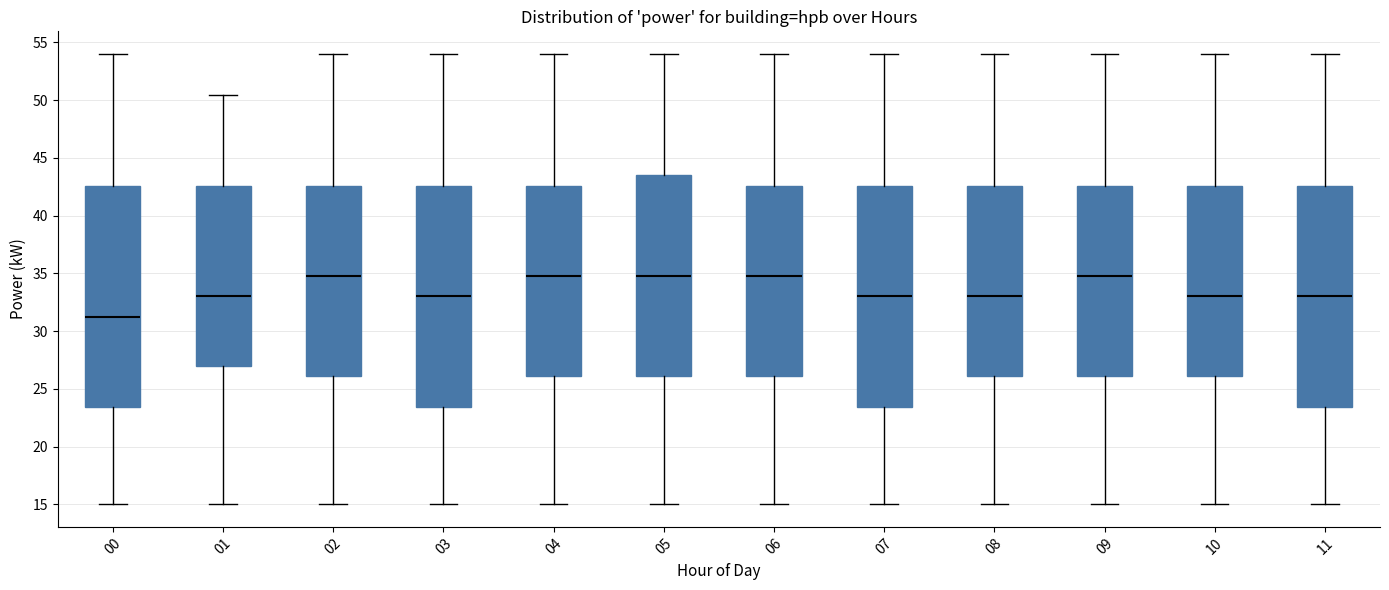

Reading left to right, transcribe this box plot: for each box, give where its median line is, the range the box spans, and where its two whiskers end, as read against the y-axis. The values are not printed on the chart, so give them approximately, as read against the axis.

00: median 31.0, box 23.5 to 42.5, whiskers 15.0 to 54.0
01: median 33.0, box 27.0 to 42.5, whiskers 15.0 to 50.5
02: median 35.0, box 26.0 to 42.5, whiskers 15.0 to 54.0
03: median 33.0, box 23.5 to 42.5, whiskers 15.0 to 54.0
04: median 35.0, box 26.0 to 42.5, whiskers 15.0 to 54.0
05: median 35.0, box 26.0 to 43.5, whiskers 15.0 to 54.0
06: median 35.0, box 26.0 to 42.5, whiskers 15.0 to 54.0
07: median 33.0, box 23.5 to 42.5, whiskers 15.0 to 54.0
08: median 33.0, box 26.0 to 42.5, whiskers 15.0 to 54.0
09: median 35.0, box 26.0 to 42.5, whiskers 15.0 to 54.0
10: median 33.0, box 26.0 to 42.5, whiskers 15.0 to 54.0
11: median 33.0, box 23.5 to 42.5, whiskers 15.0 to 54.0